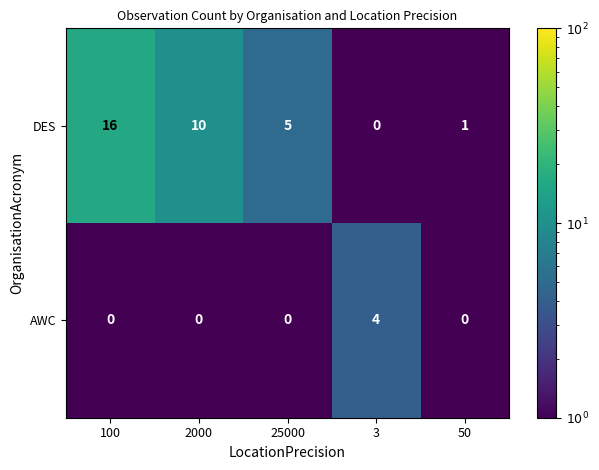

What is the total value across all series at 3?

4